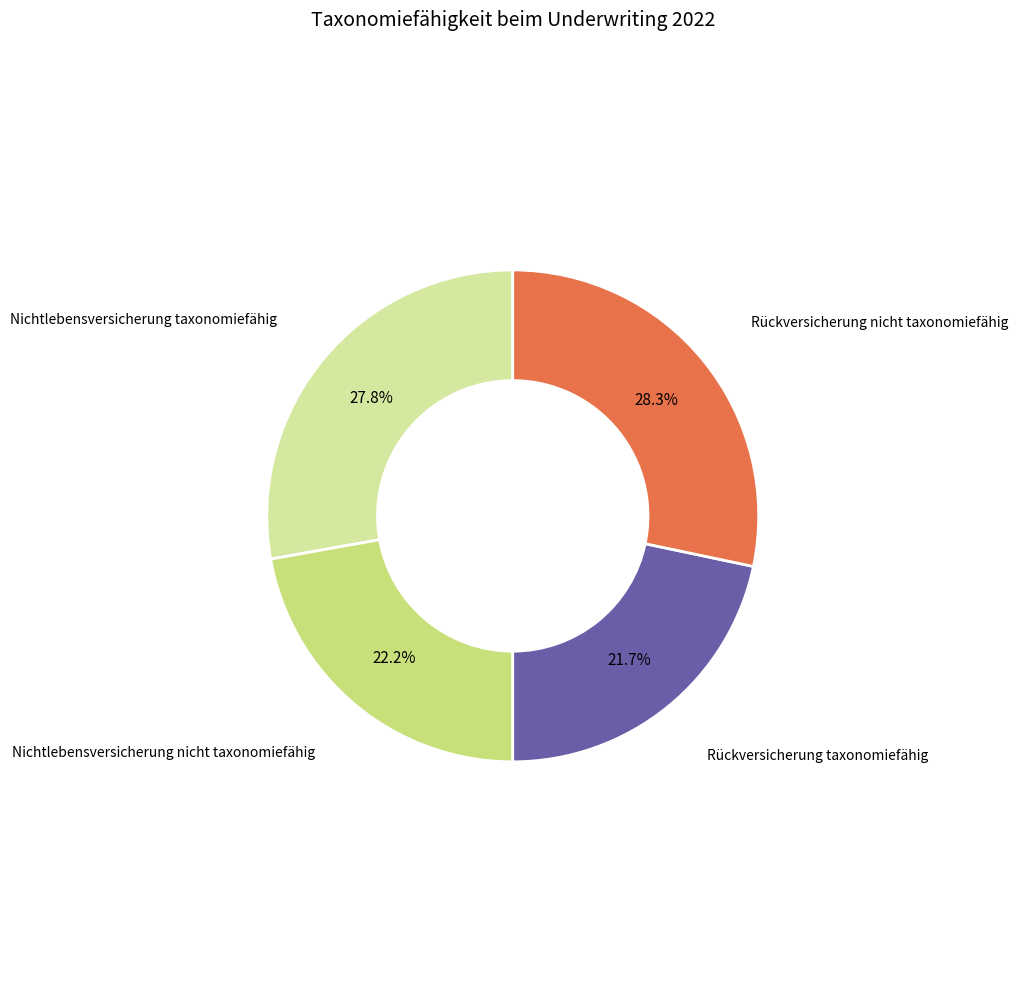

Does any single category account for the majority?

No